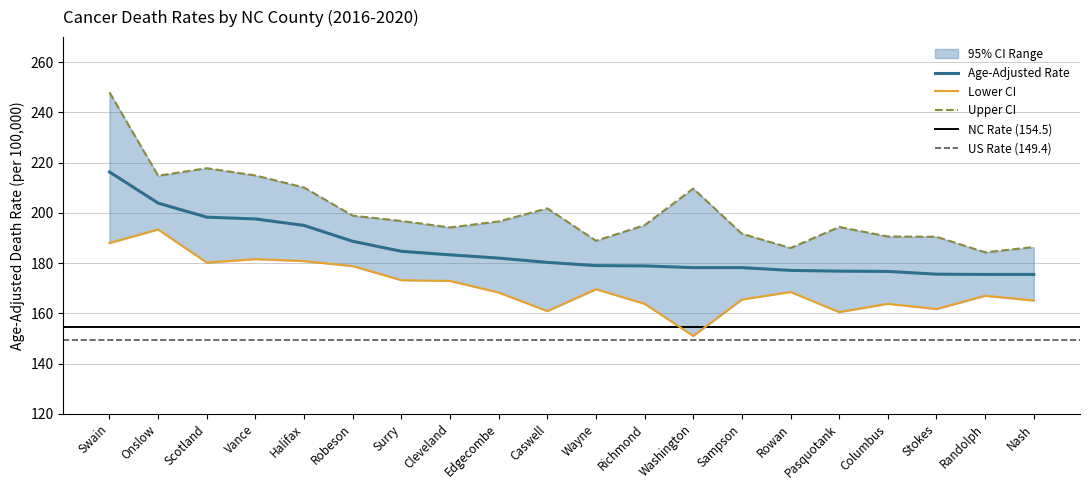

How many values in the Lower CI (Rate) series exceed 168?

11